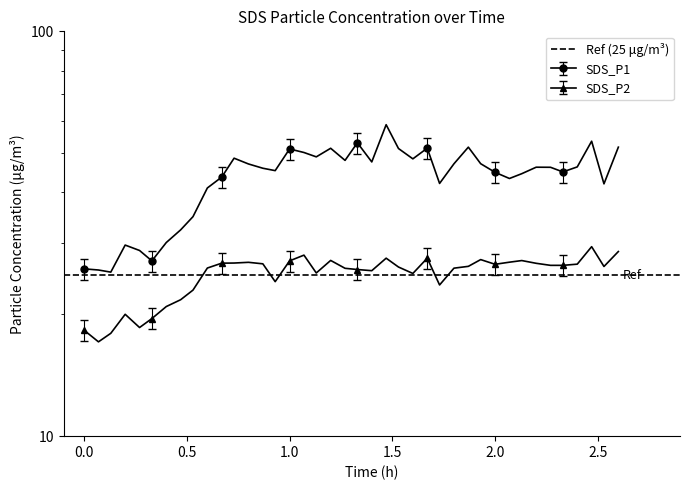

True or false: SDS_P1 and SDS_P2 intersect in this chart.

False